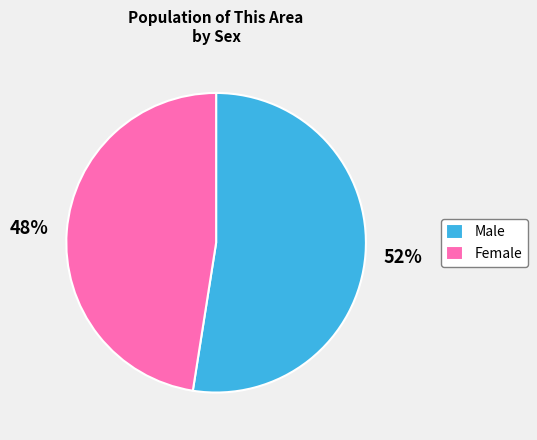

True or false: Female accounts for 53% of the total.

False